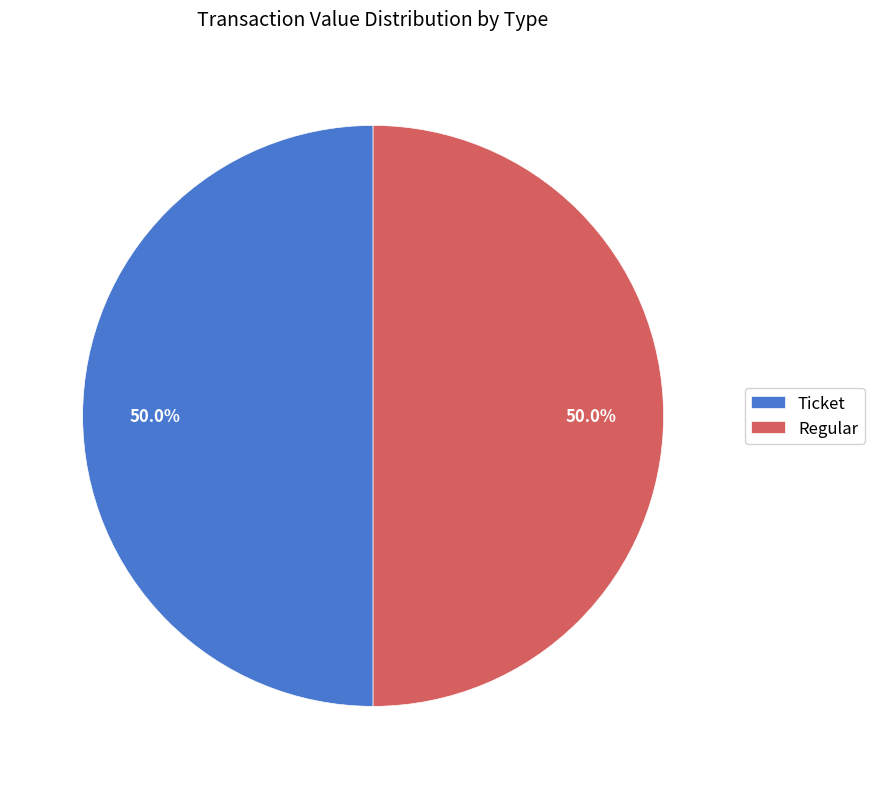

Approximately how many times larger is the value at Regular compared to Ticket?

1.0